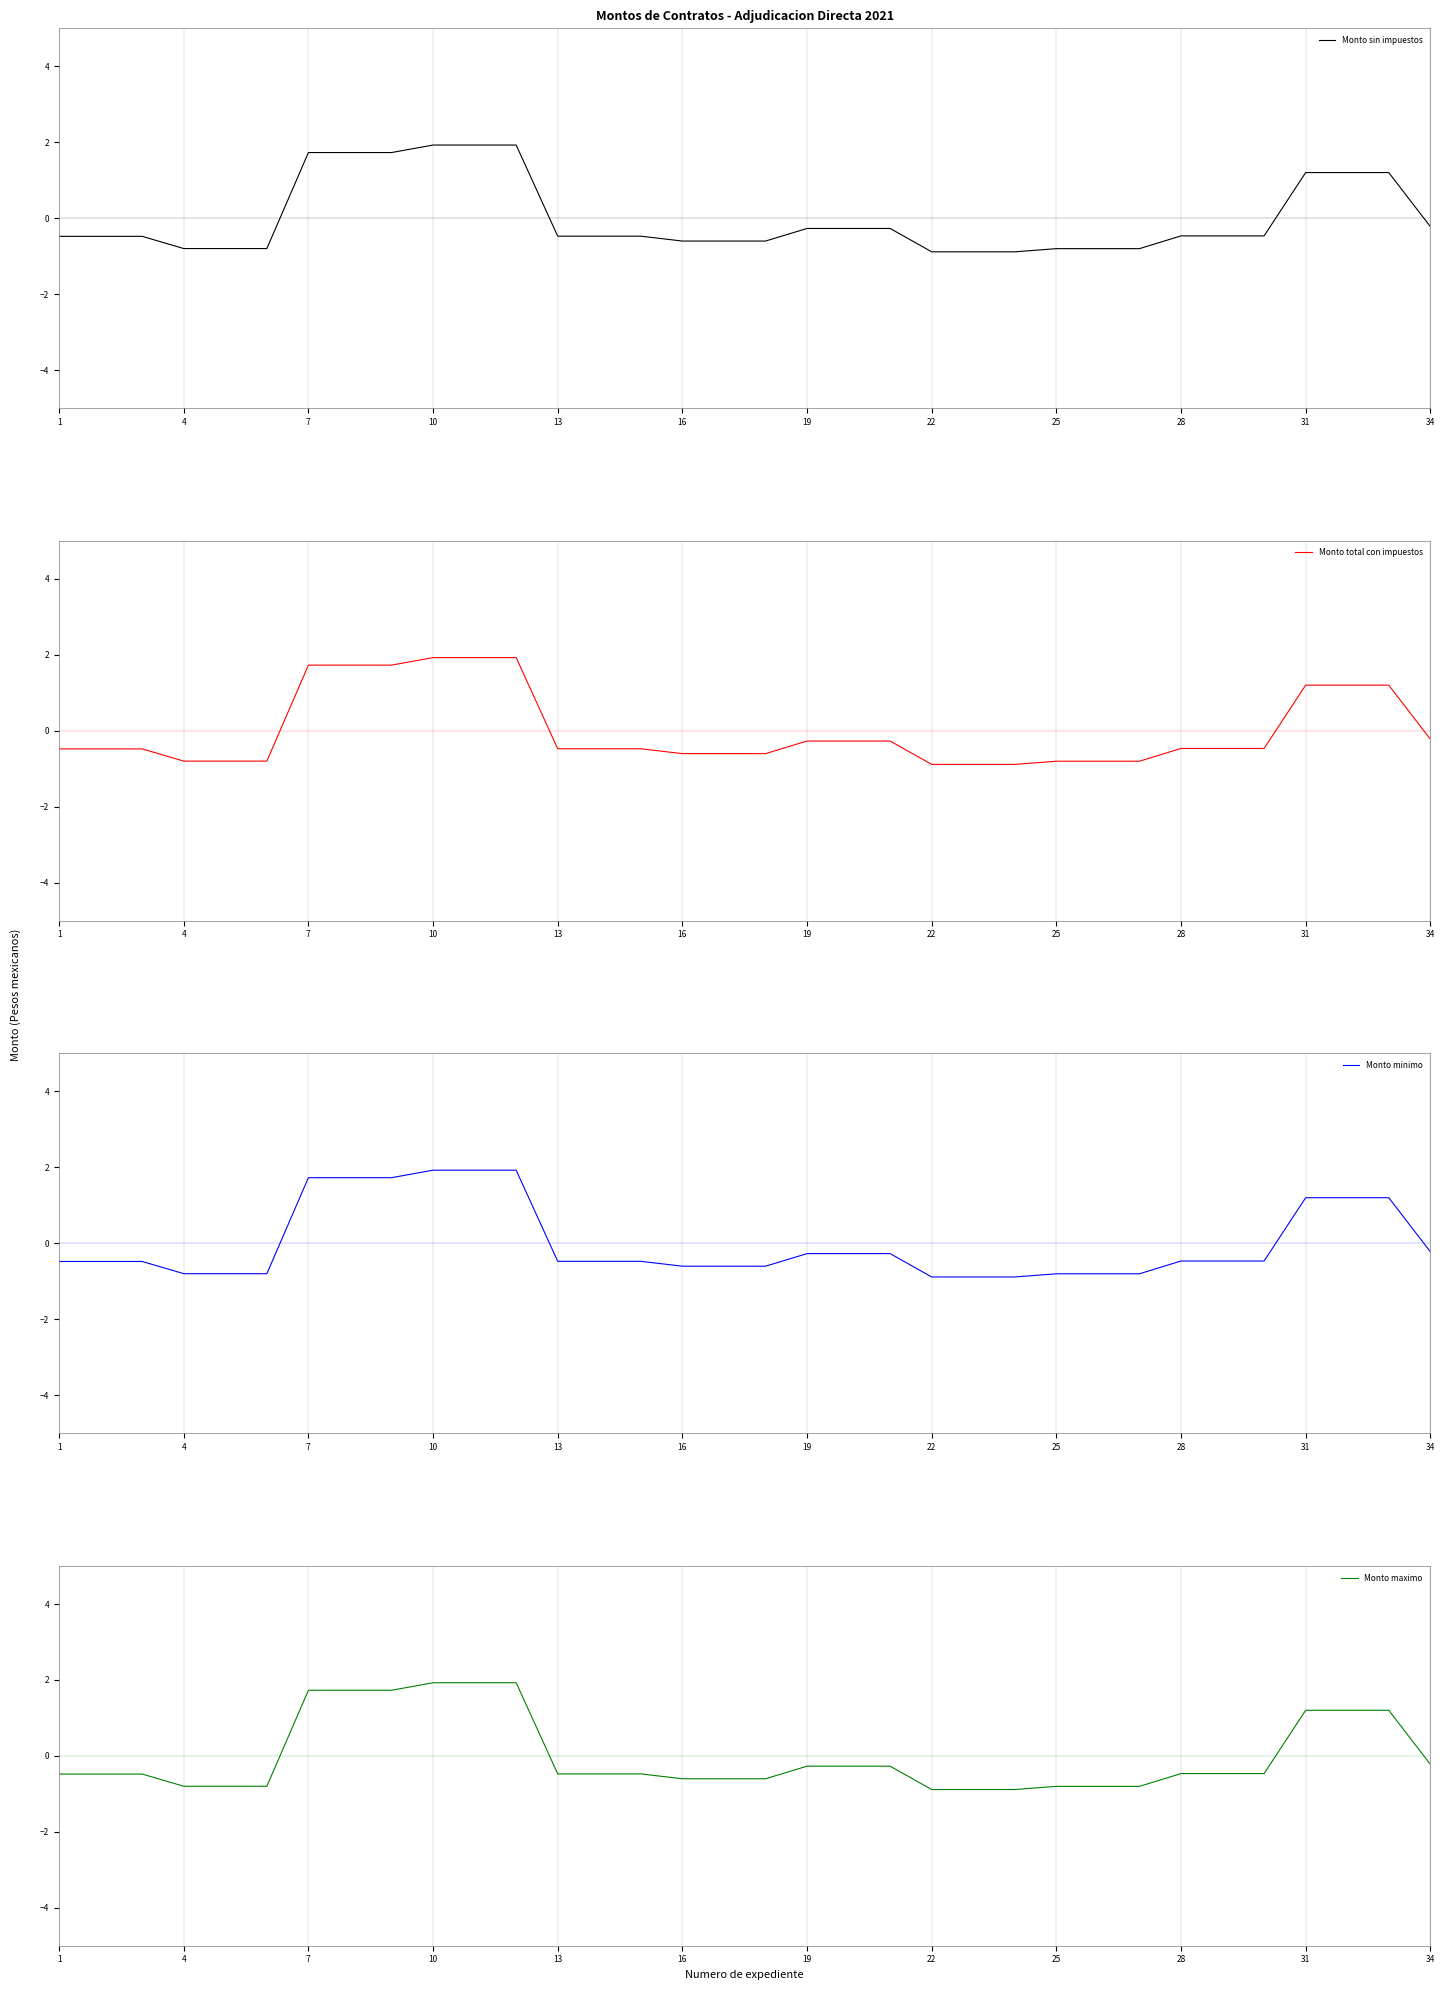

Where does the Monto sin impuestos series first go above 0?

7